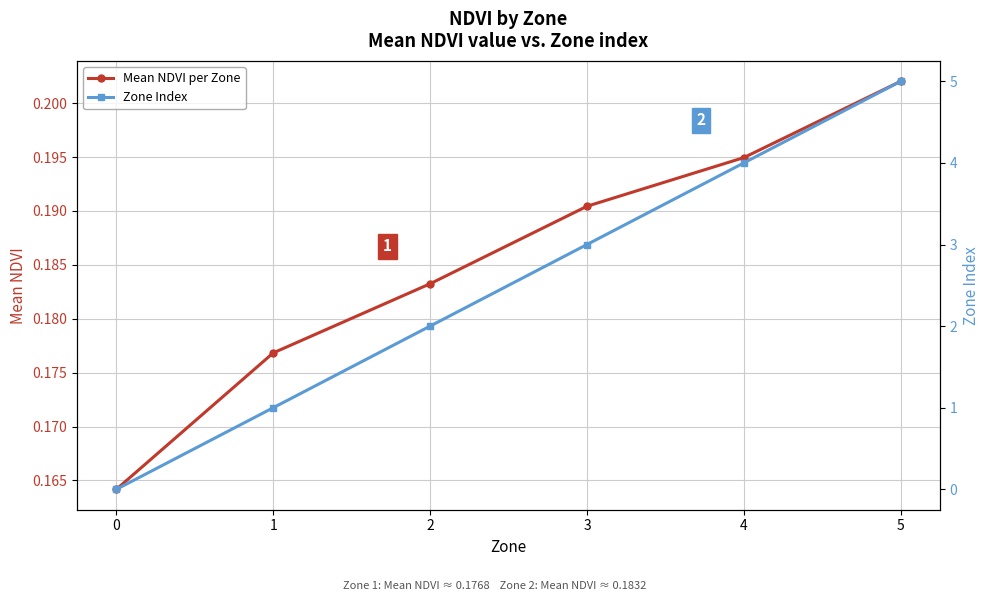

What is the difference between the maximum and minimum values in the Zone Index series?

5.0